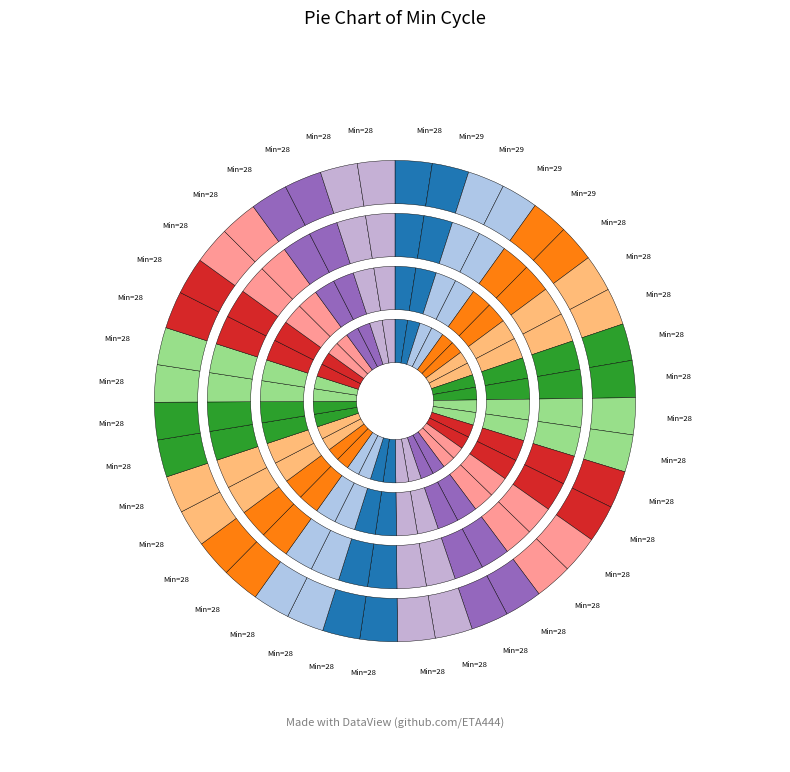

To the nearest percent, what is the average slice percentage?

2%